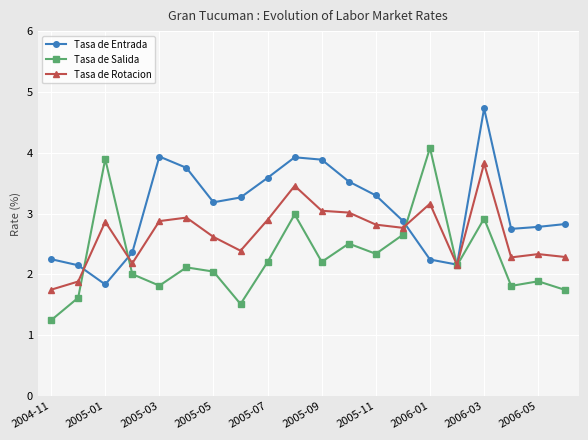

What are all the series names shown in the legend?

Tasa de Entrada, Tasa de Salida, Tasa de Rotacion